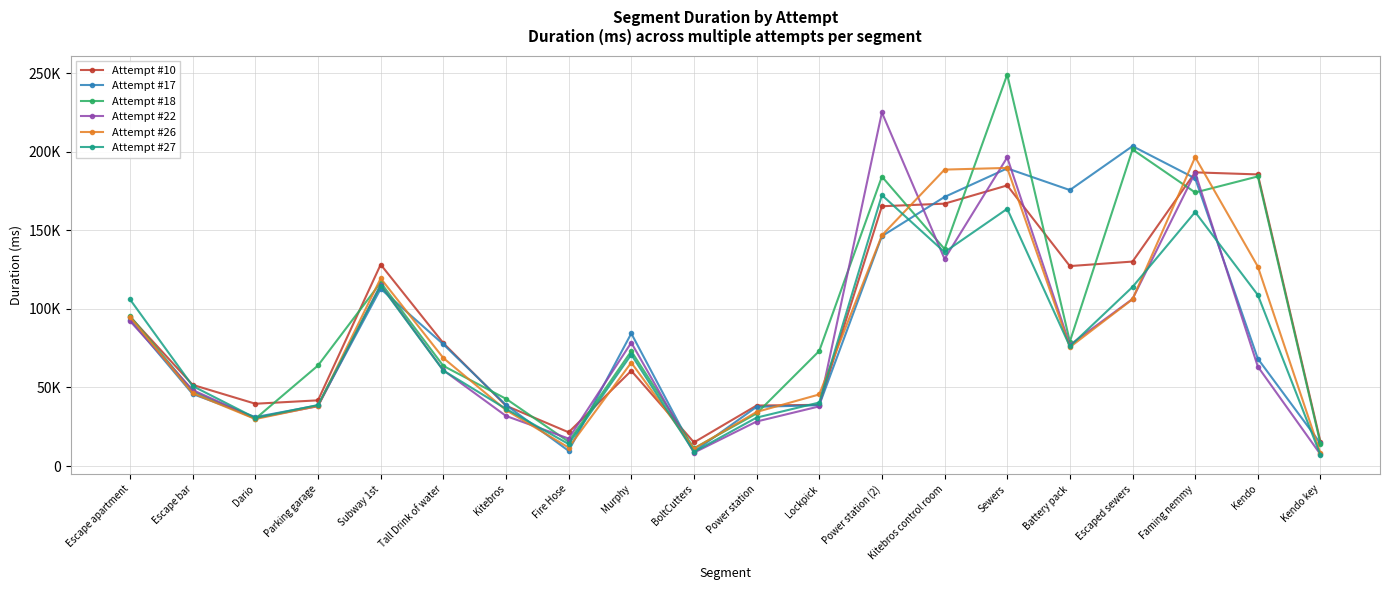

Is this an area chart (filled region under the line)?

No